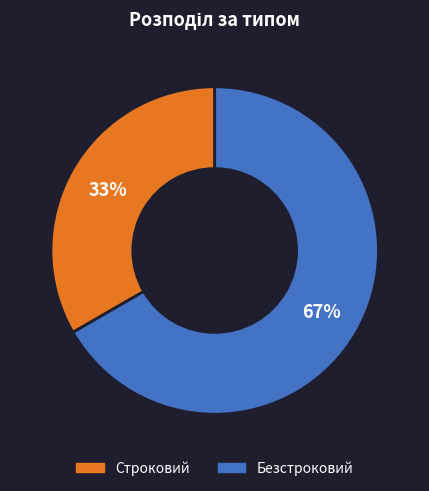

How many segments does this pie chart have?

2